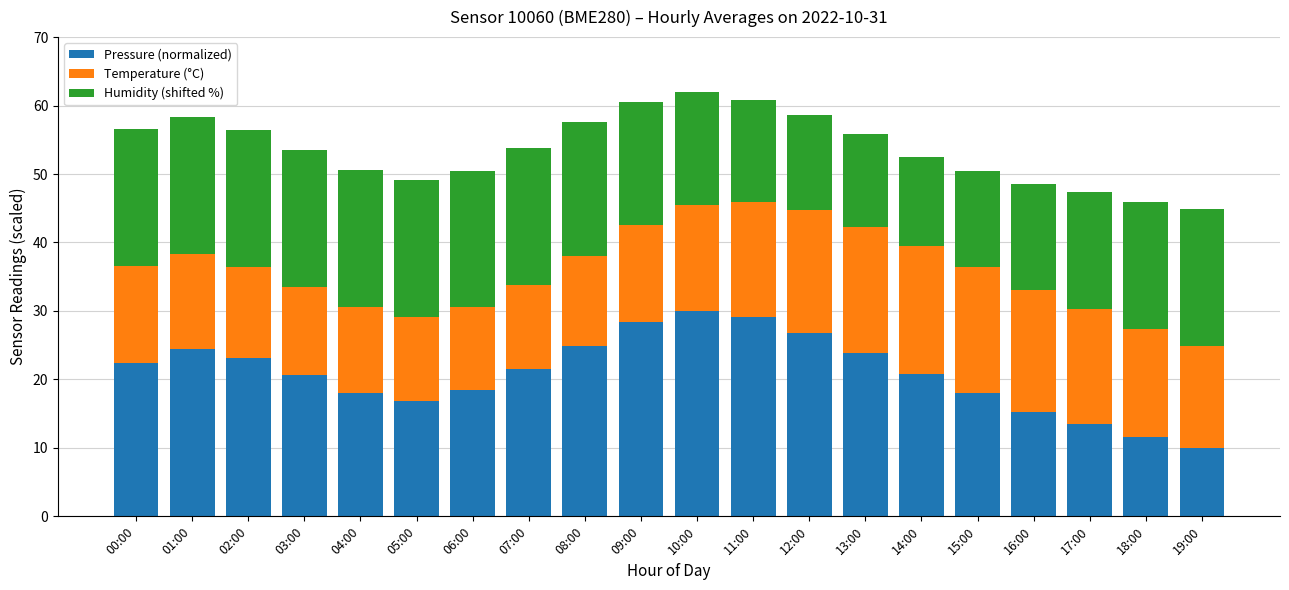

Does the chart contain any negative values?

No